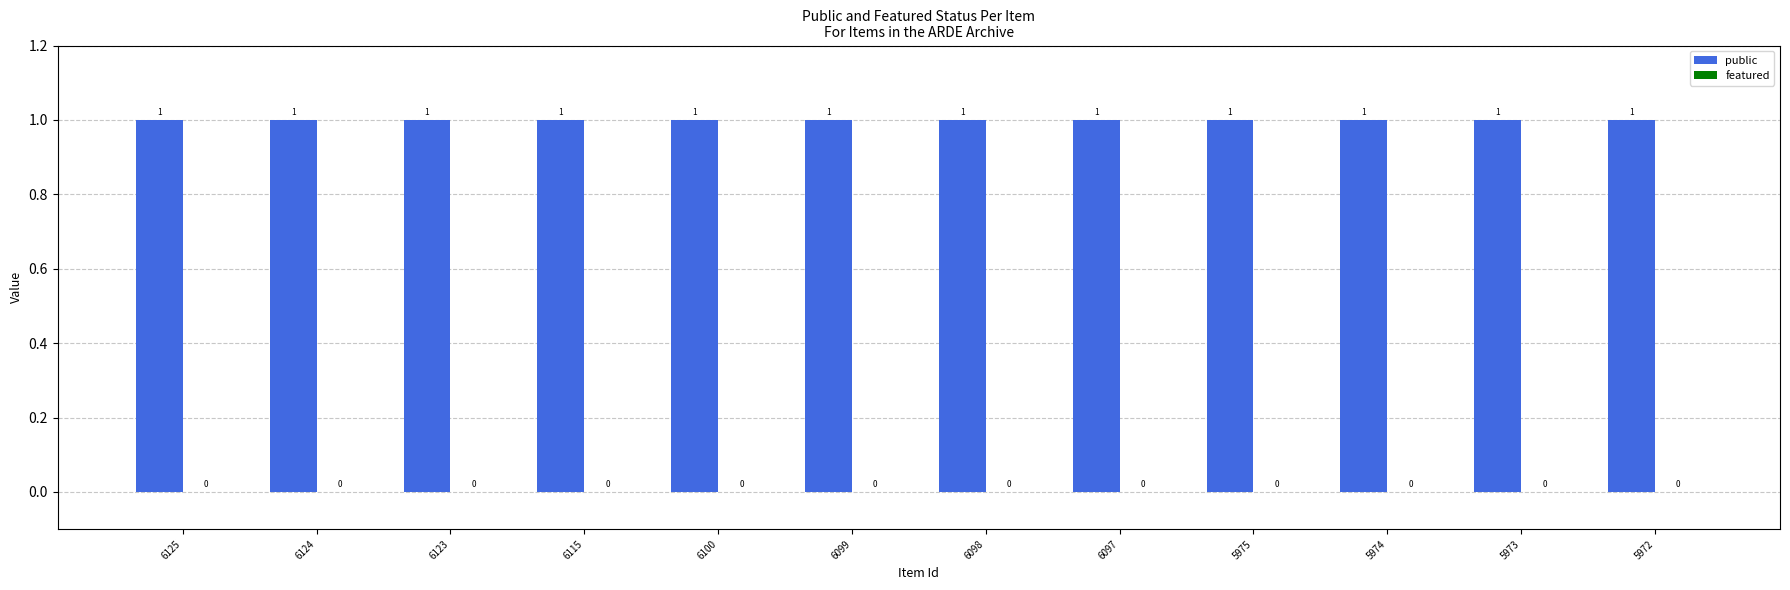

Which category has the highest value across all series?

6125